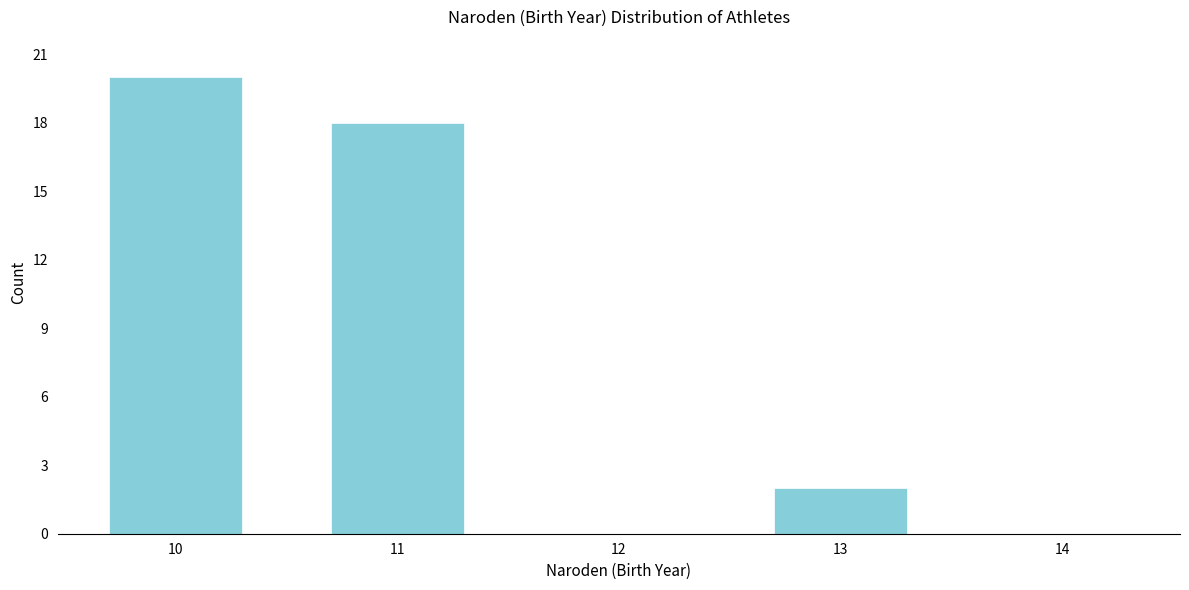

Reading left to right, transcribe all the data shown in this chart.

10=20	11=18	12=0	13=2	14=0